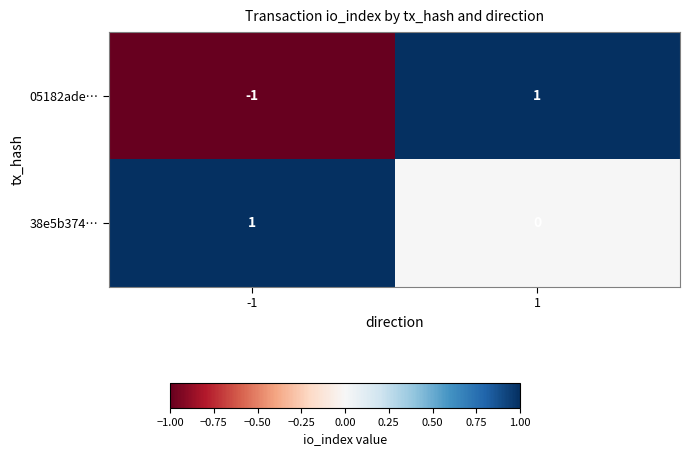

What is the smallest value displayed?

-1